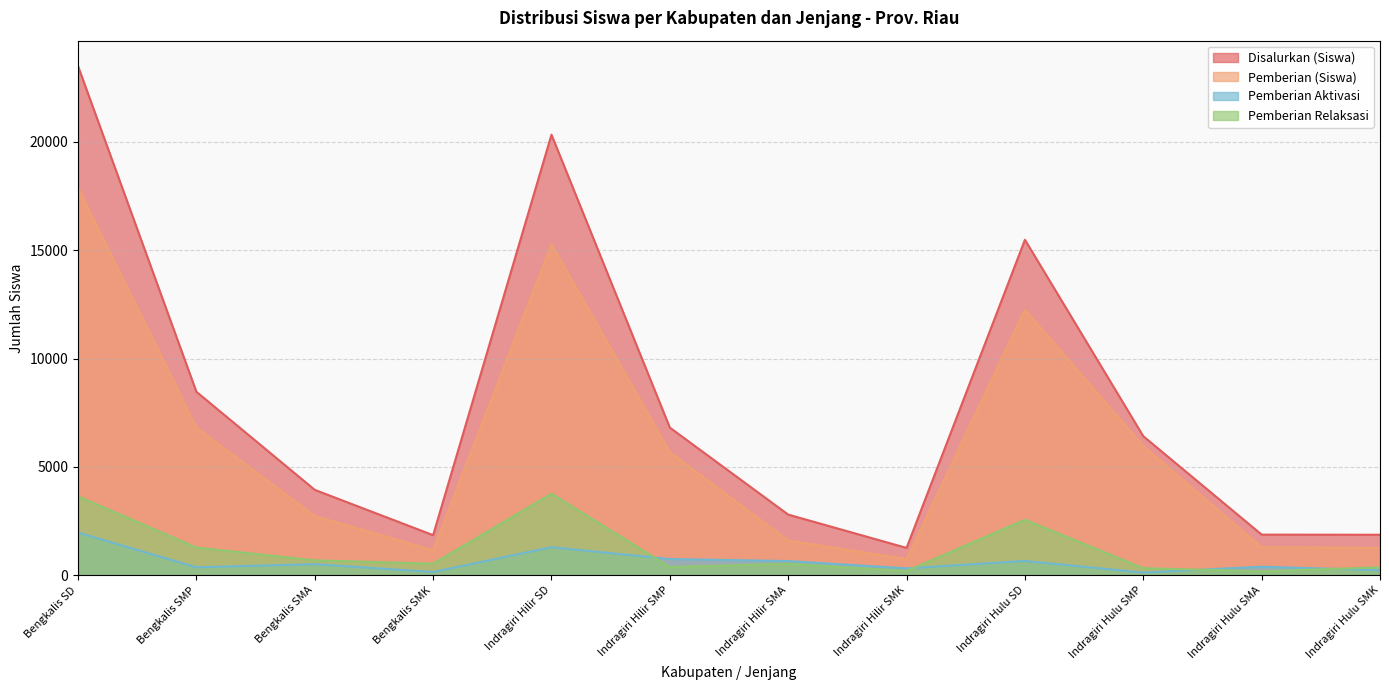

At which category is the sum across all series the highest?

Bengkalis SD